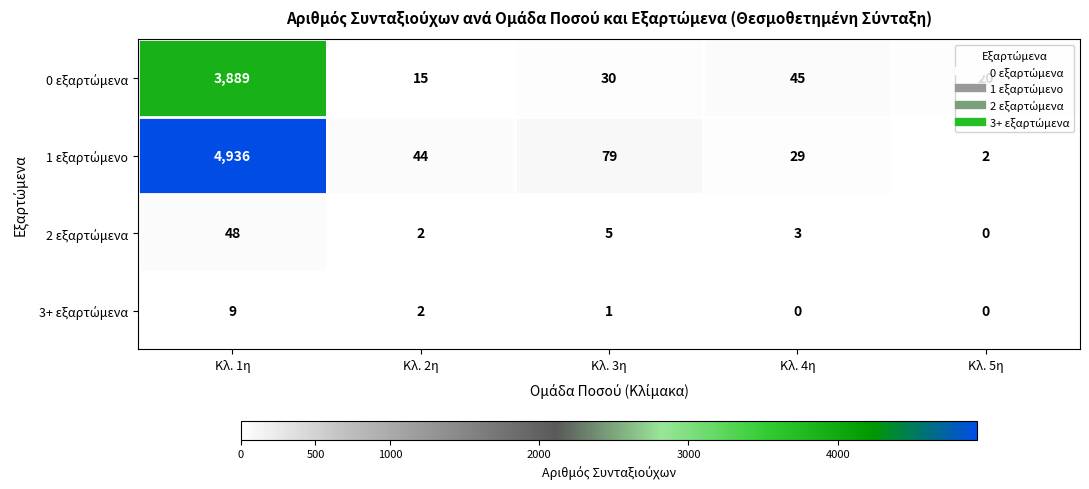

At which category is the sum across all series the highest?

Κλ. 1η